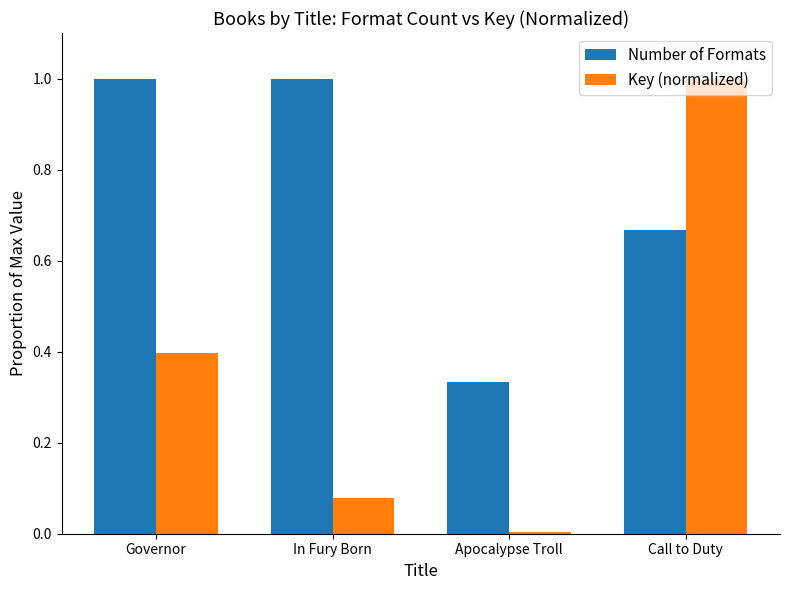

What are all the series names shown in the legend?

Number of Formats, Key (normalized)